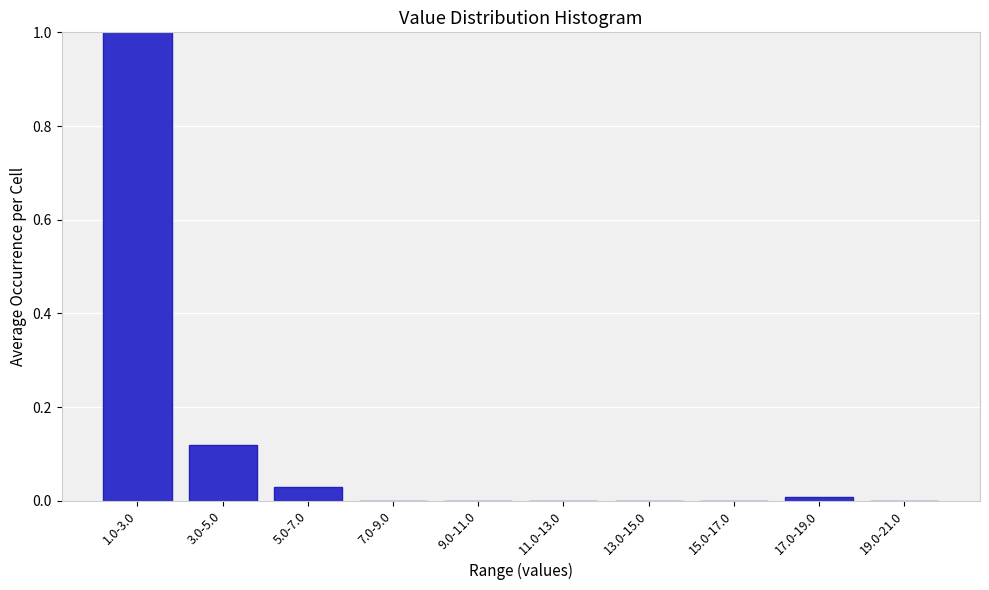

At which category does the chart reach its peak across all series?

1.0-3.0